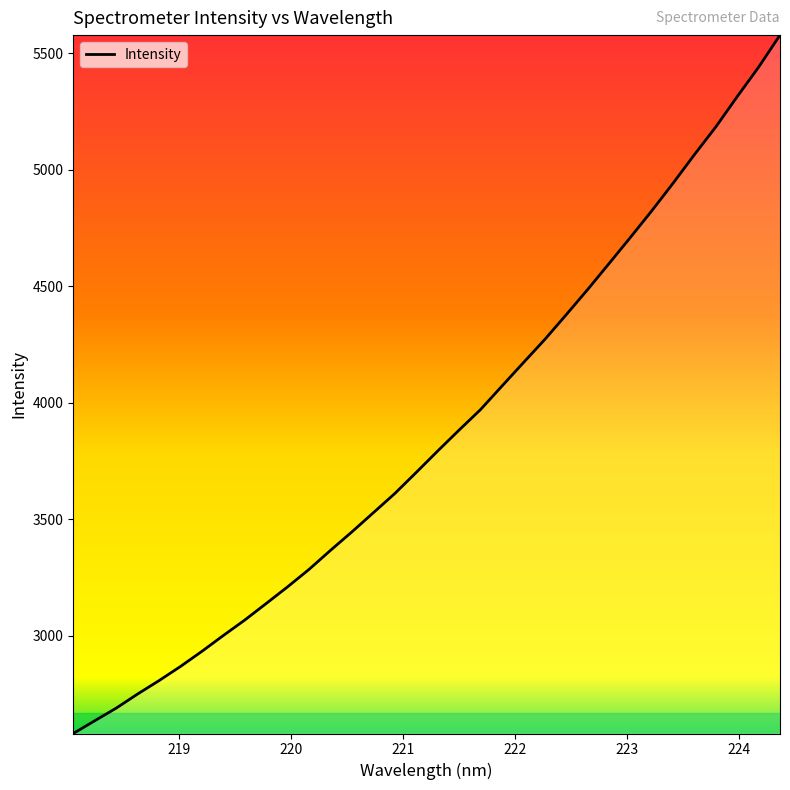

What is the greatest value displayed?

5577.5